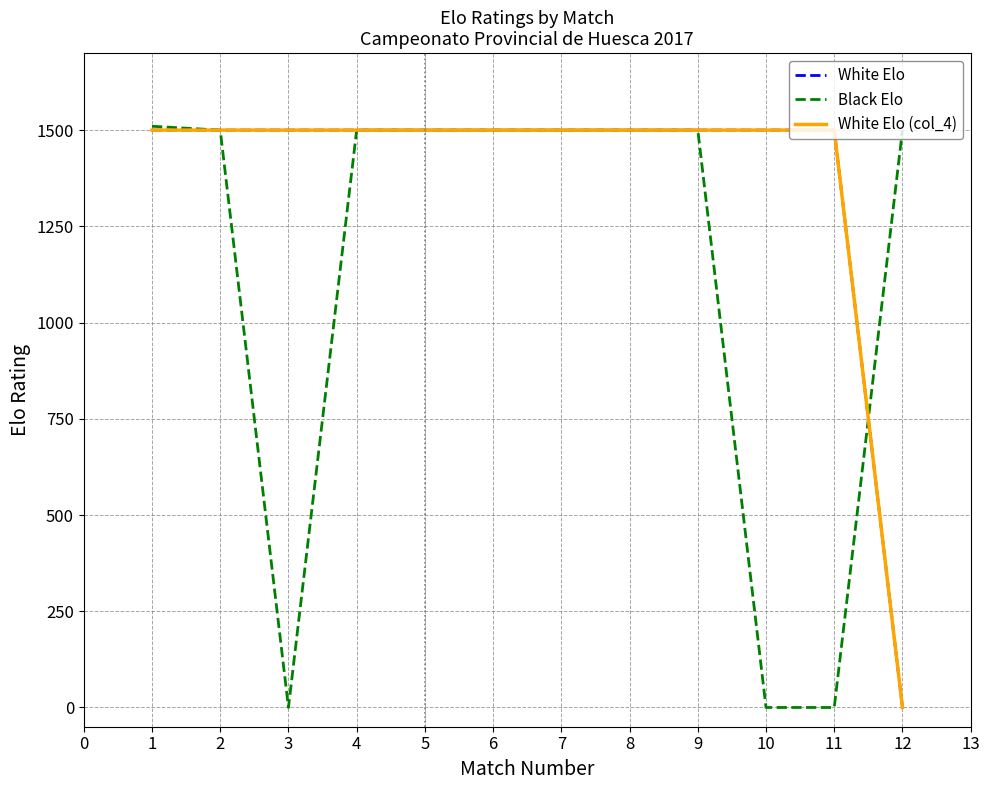

True or false: White Elo and White Elo (col_4) intersect in this chart.

False